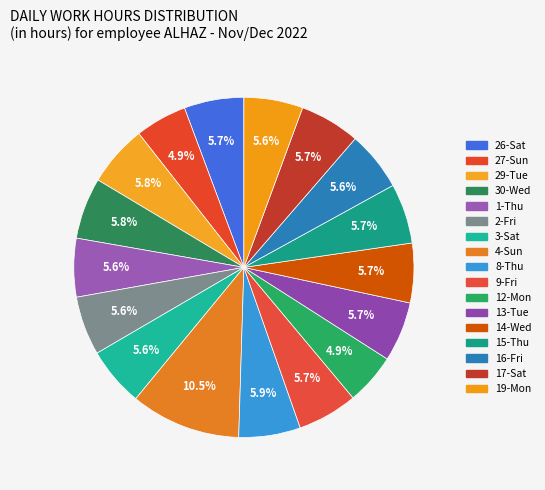

Count the number of slices in the pie.

17